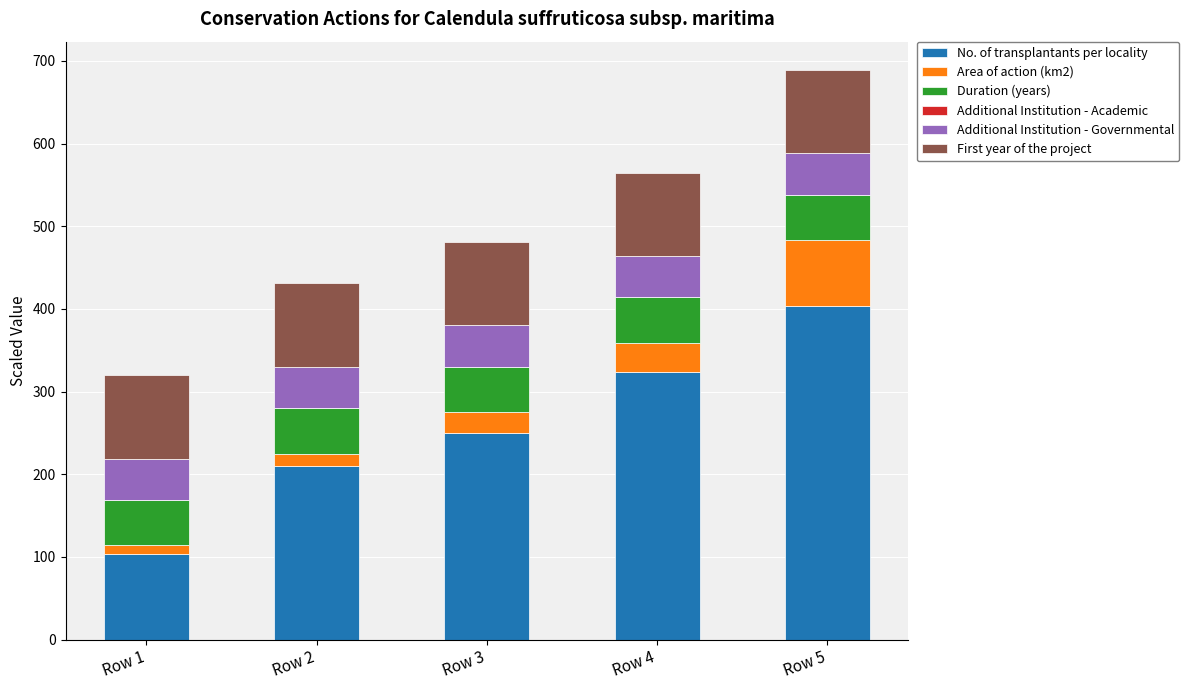

True or false: No. of transplantants per locality has a value of 363.6 at Row 2.

False